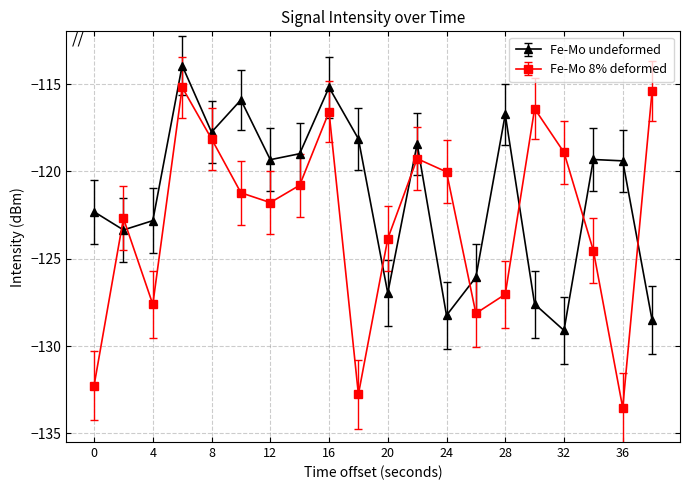

Which series has the widest spread of values?

Fe-Mo 8% deformed